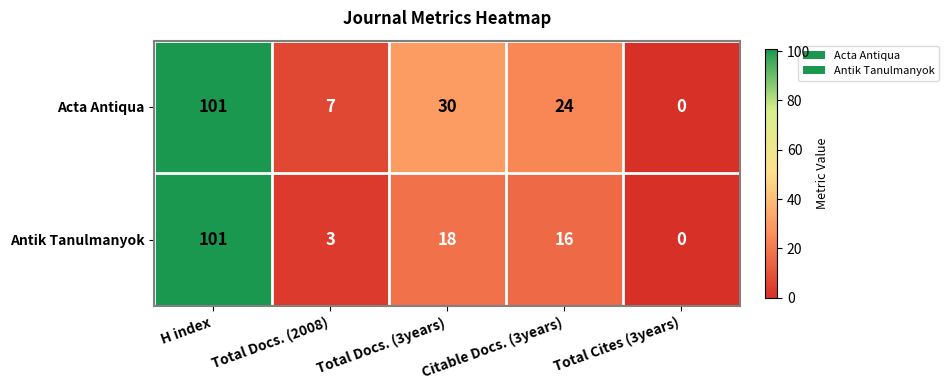

What is the sum of the Antik Tanulmanyok values at H index and Total Docs. (2008)?

104